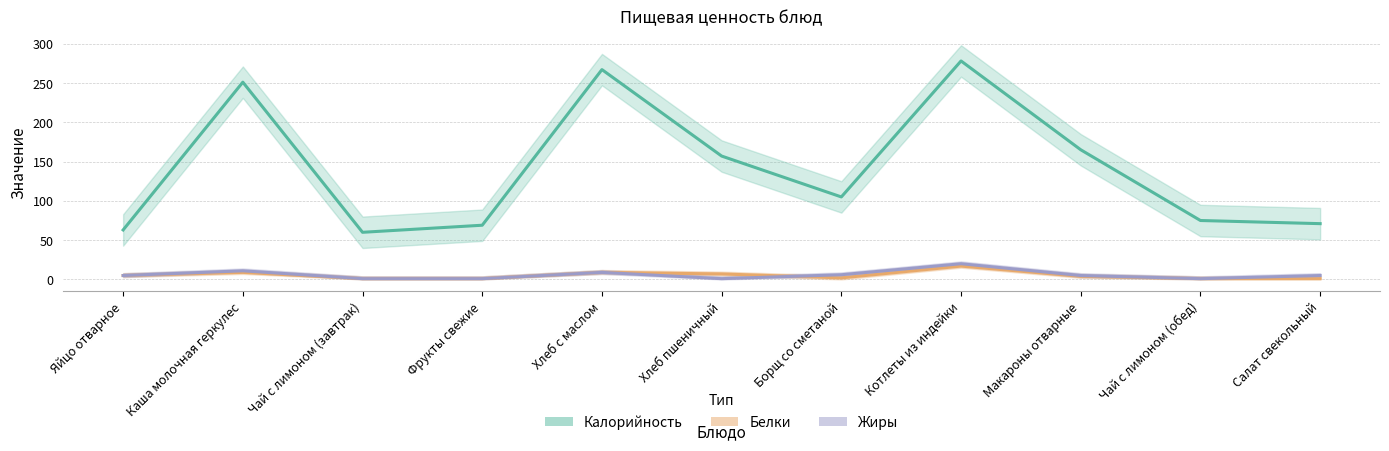

At Борщ со сметаной, list the series in order from largest to smallest.

Калорийность, Жиры, Белки